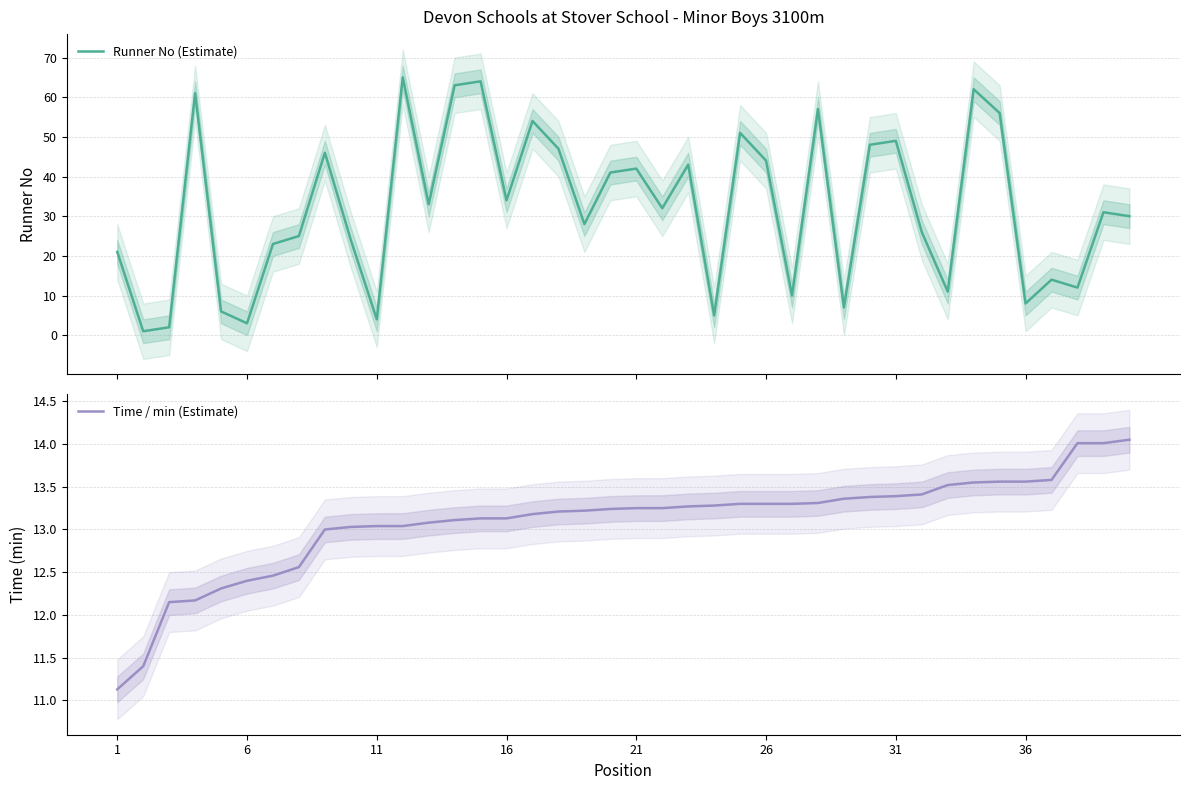

What is the difference between the second highest and minimum values in the Runner No (Estimate) series?

63